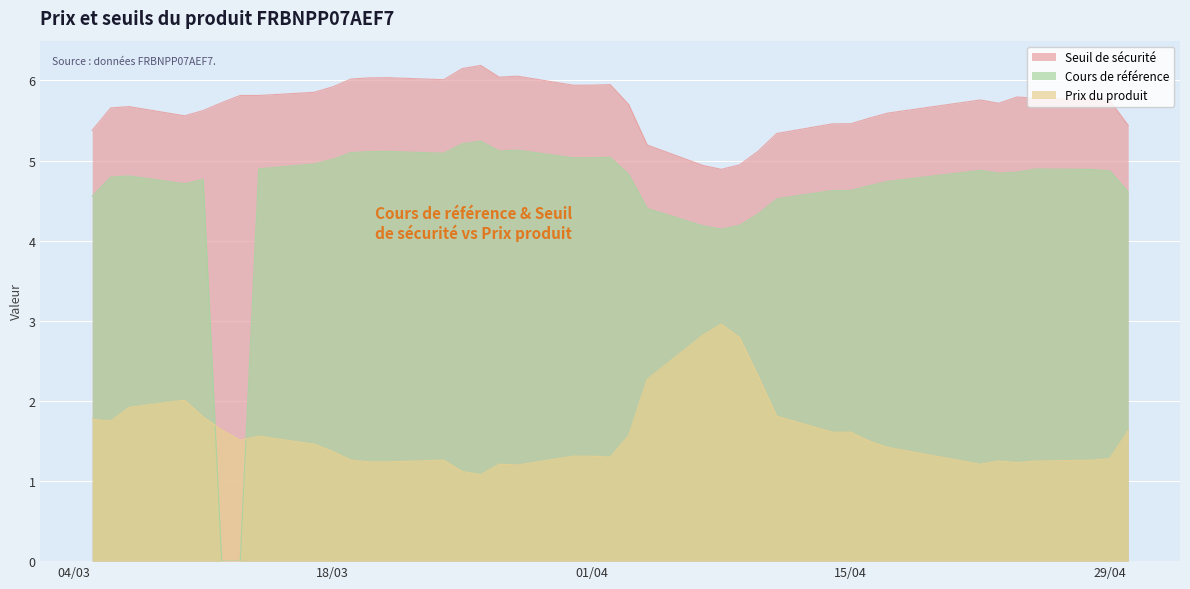

True or false: Seuil de sécurité has a value of 4.9 at 2025-04-09.

True